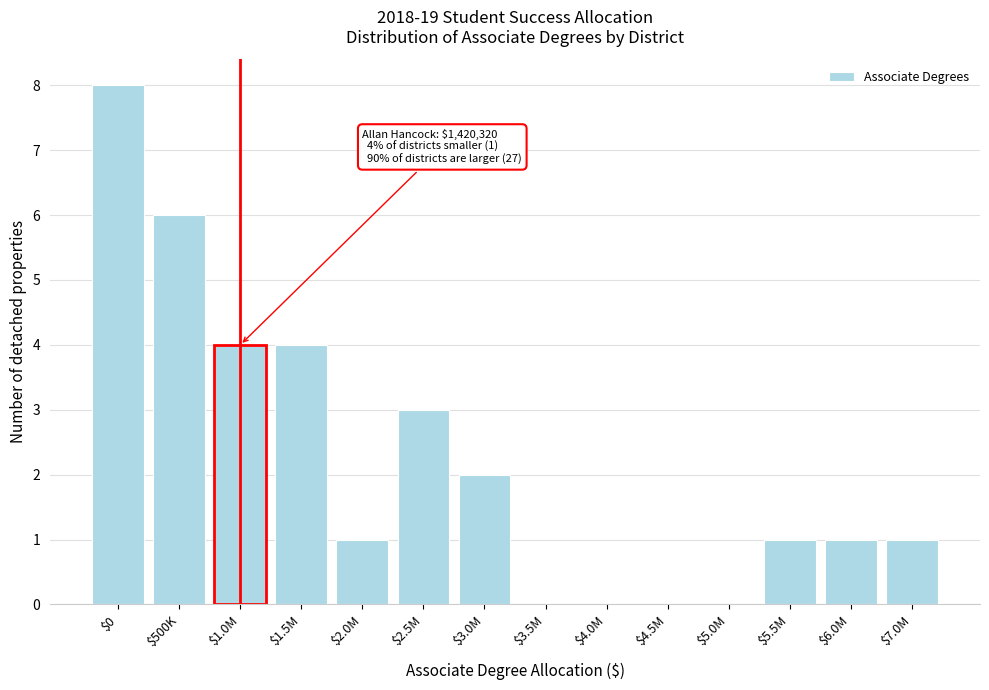

Is it true that the value at $7.0M is 1?

True